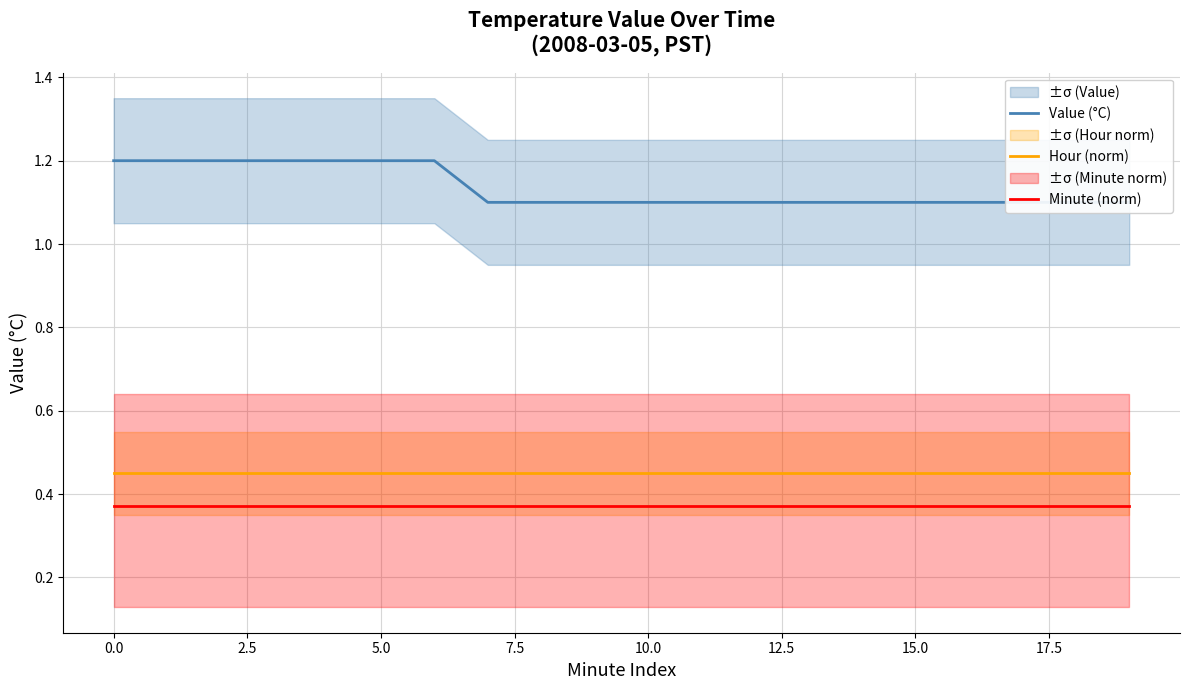

True or false: Minute (norm) and Hour (norm) intersect in this chart.

False